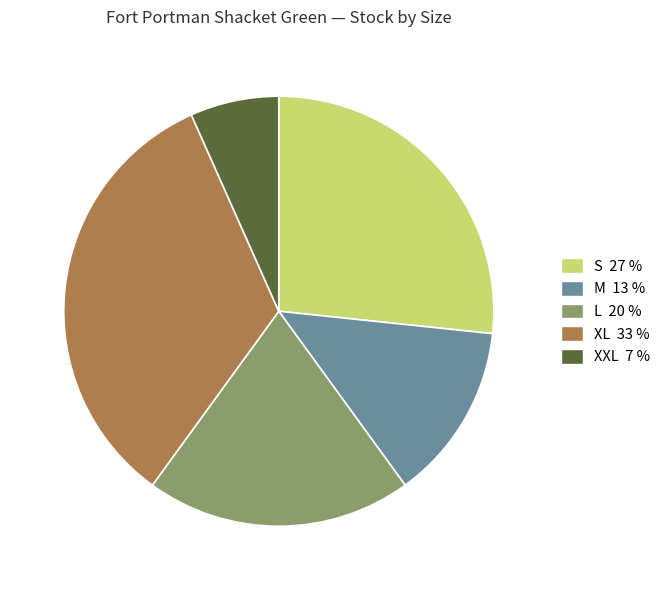

Is there a majority slice in this chart?

No